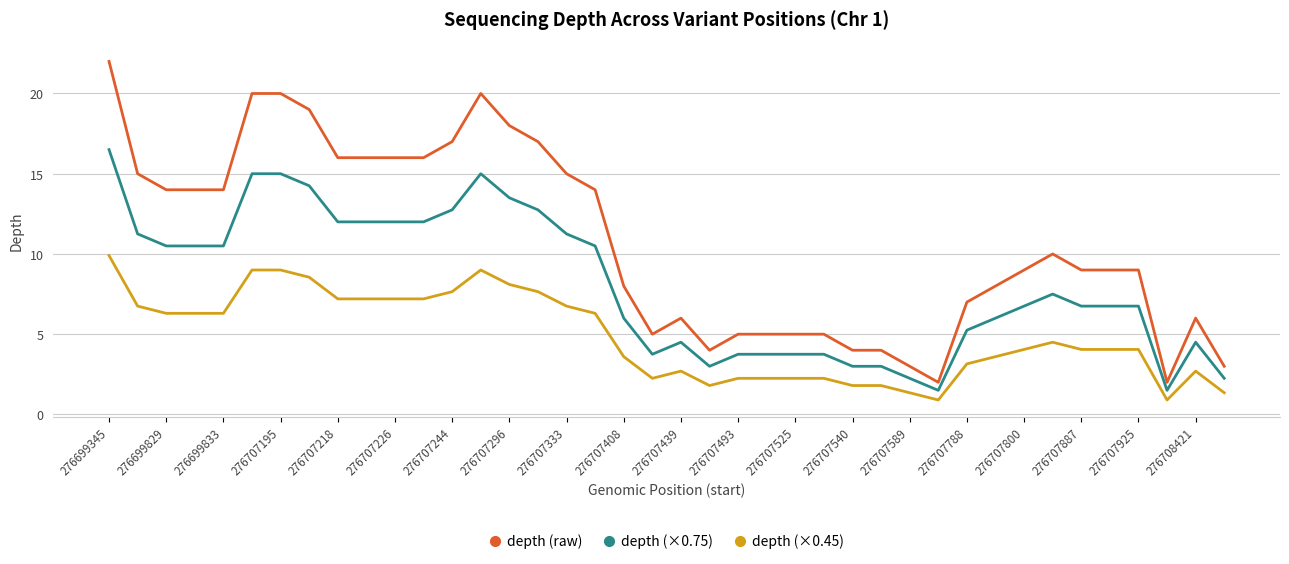

Which series has the largest range (max minus min)?

depth (raw)